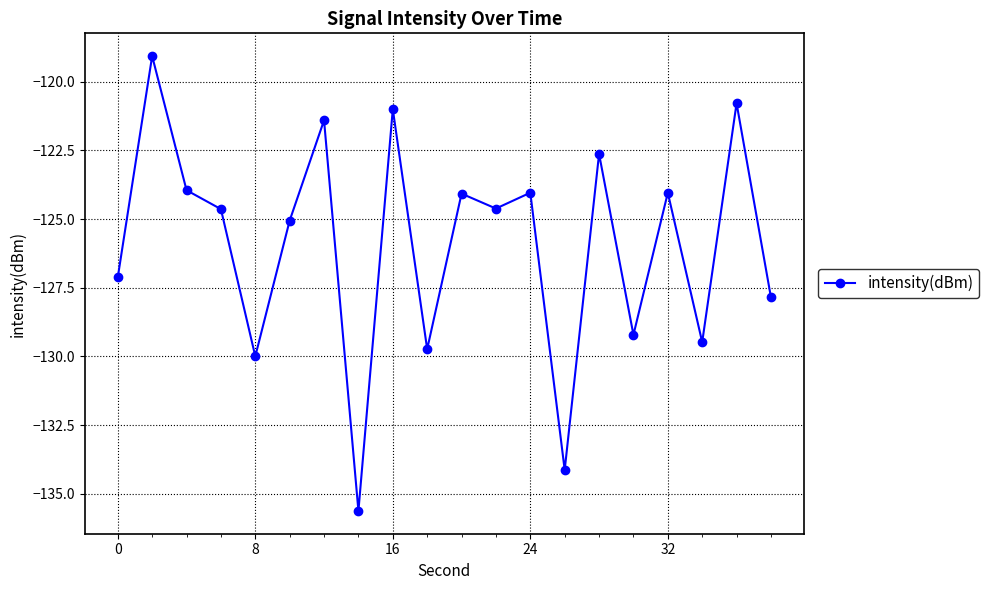

What is the smallest value displayed?

-135.6